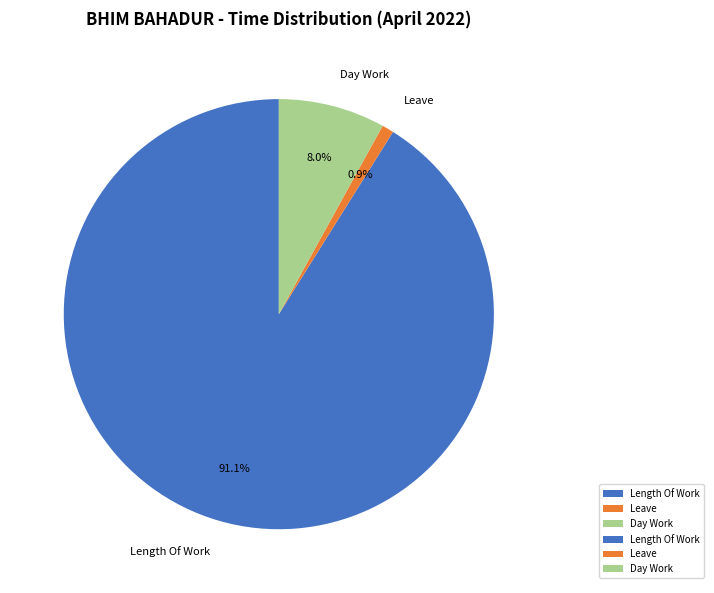

How many segments does this pie chart have?

3